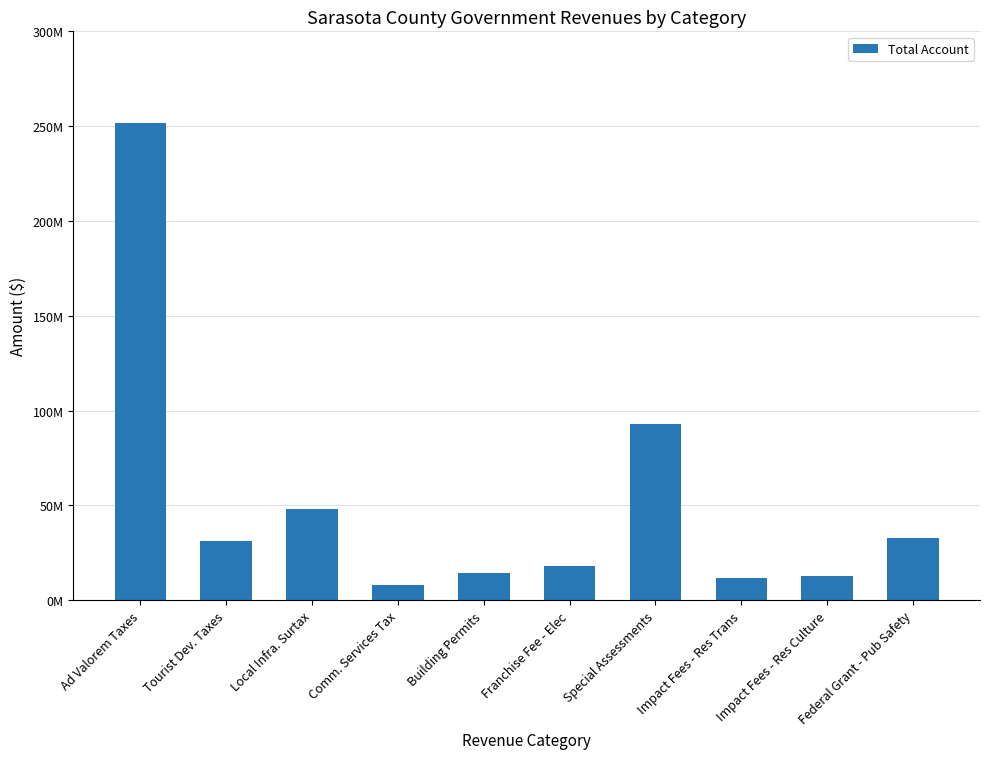

List the labels in order of value, largest first.

Ad Valorem Taxes, Special Assessments, Local Infra. Surtax, Federal Grant - Pub Safety, Tourist Dev. Taxes, Franchise Fee - Elec, Building Permits, Impact Fees - Res Culture, Impact Fees - Res Trans, Comm. Services Tax